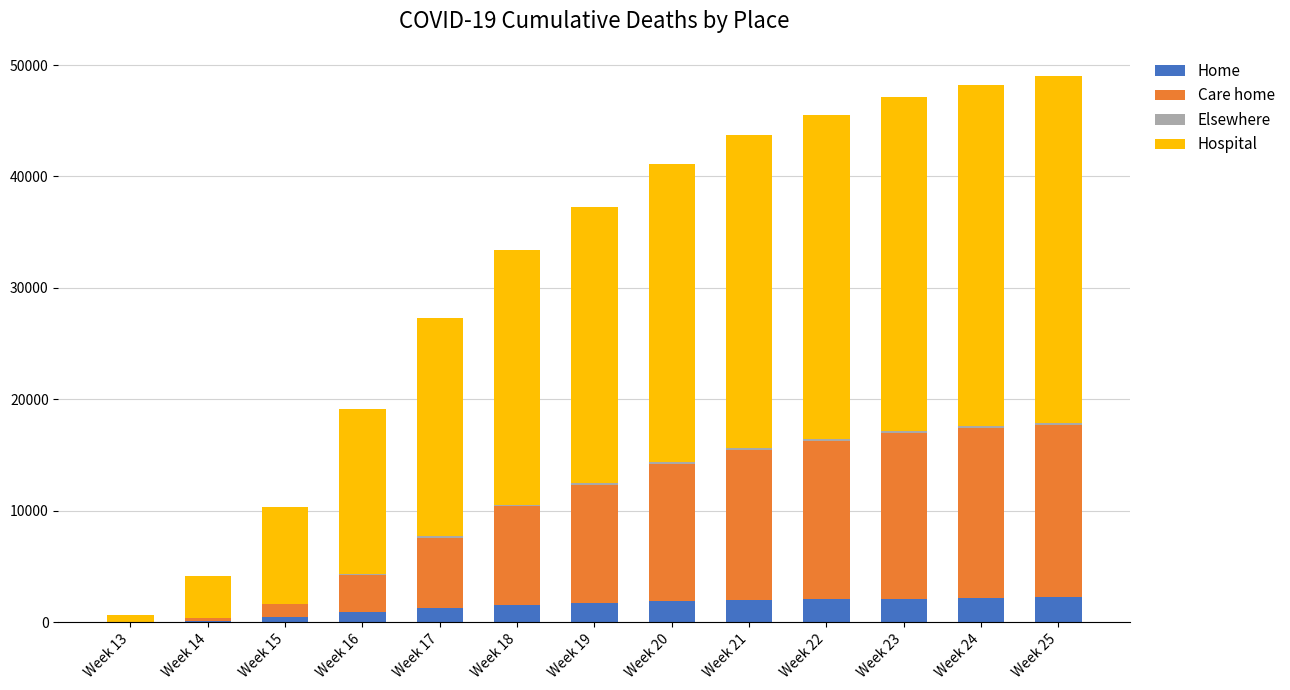

What is the highest value of the Home series?

2220